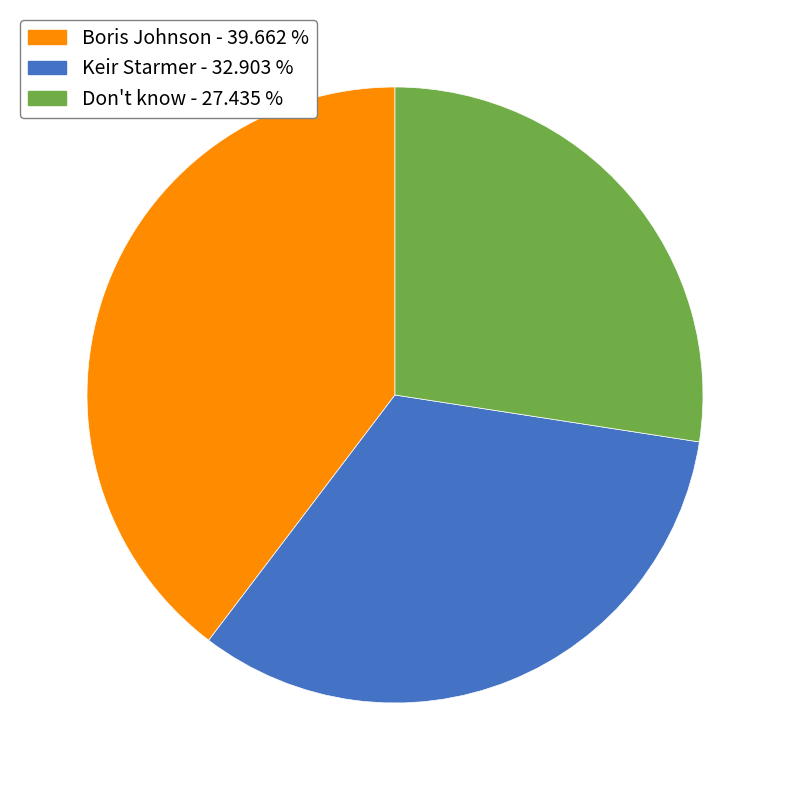

How many slices are in this pie chart?

3